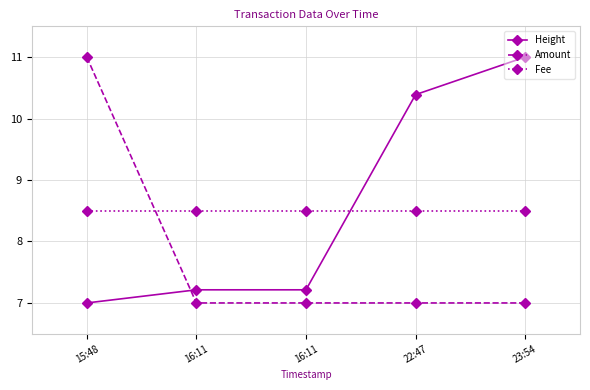

Which series changed the most between 15:48 and 22:47?

Amount